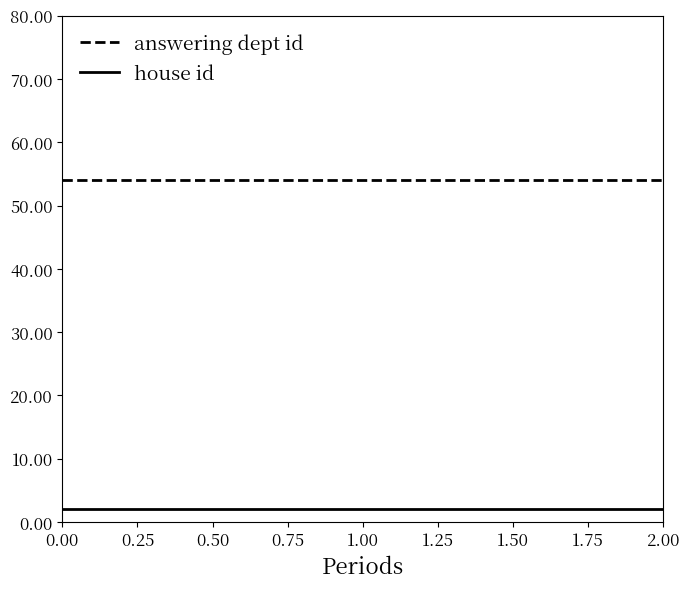

Is it true that answering dept id equals 54 at 2.00?

True